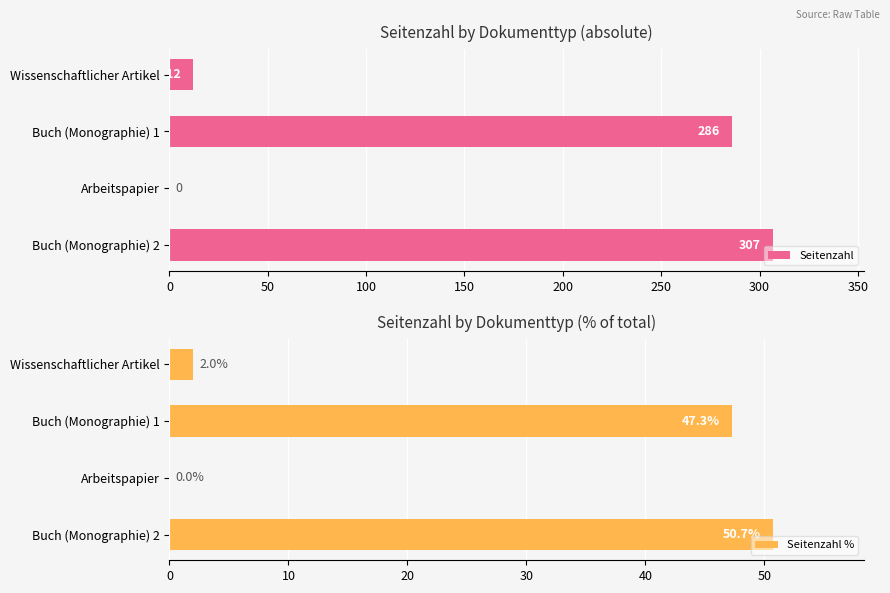

What is the sum of all Seitenzahl values?

605